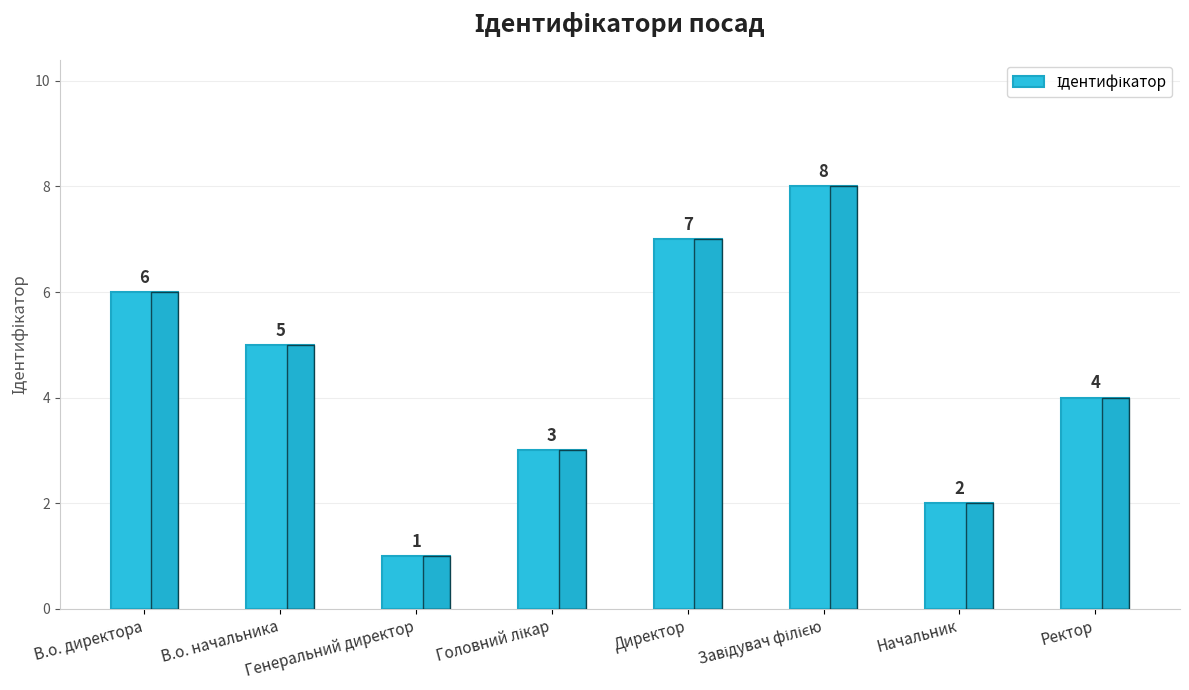

What is the maximum value shown in the chart?

8